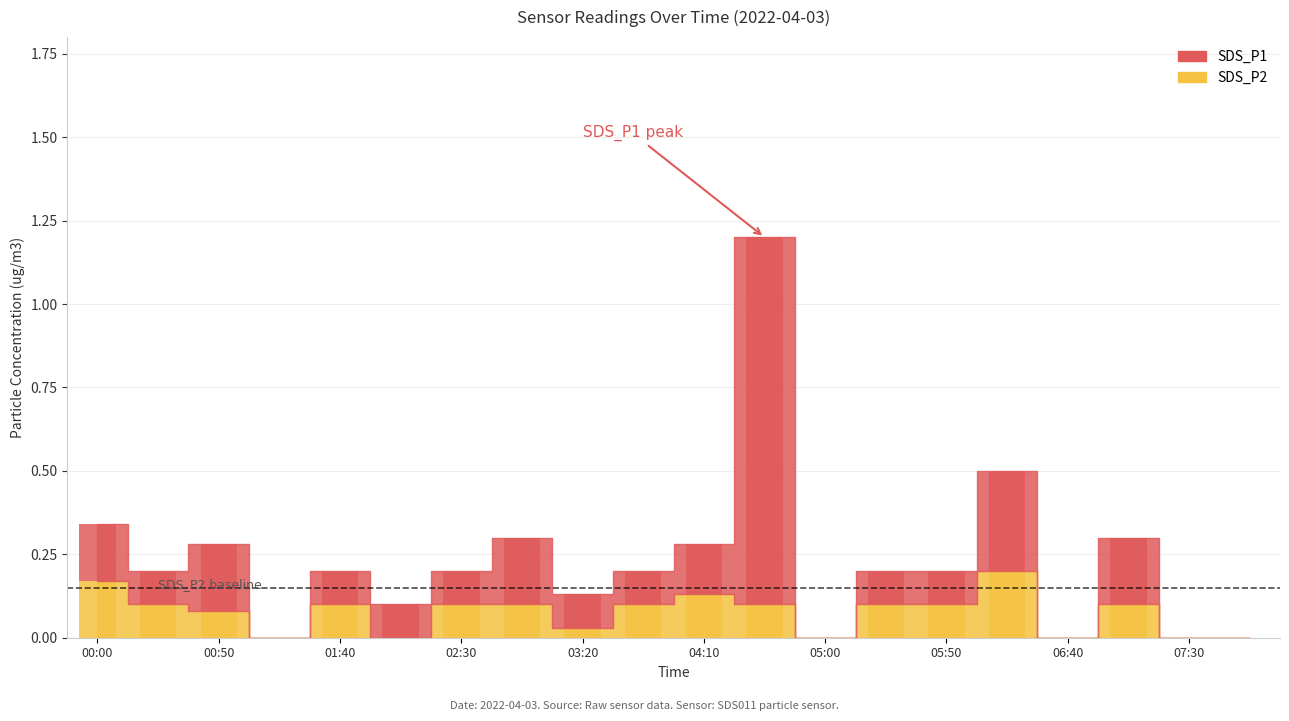

Is the value of SDS_P1 at 03:20 greater than the value of SDS_P2 at 03:20?

Yes